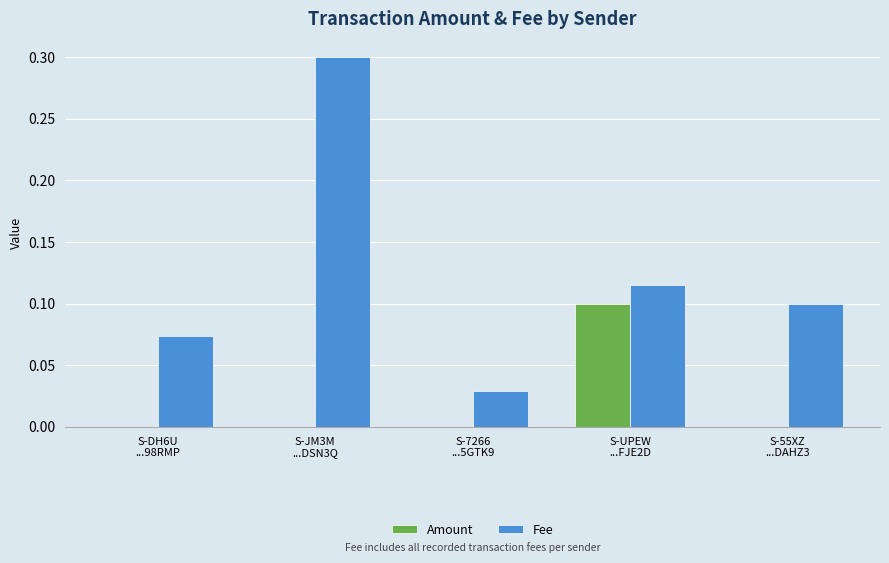

What is the maximum value shown in the chart?

0.3